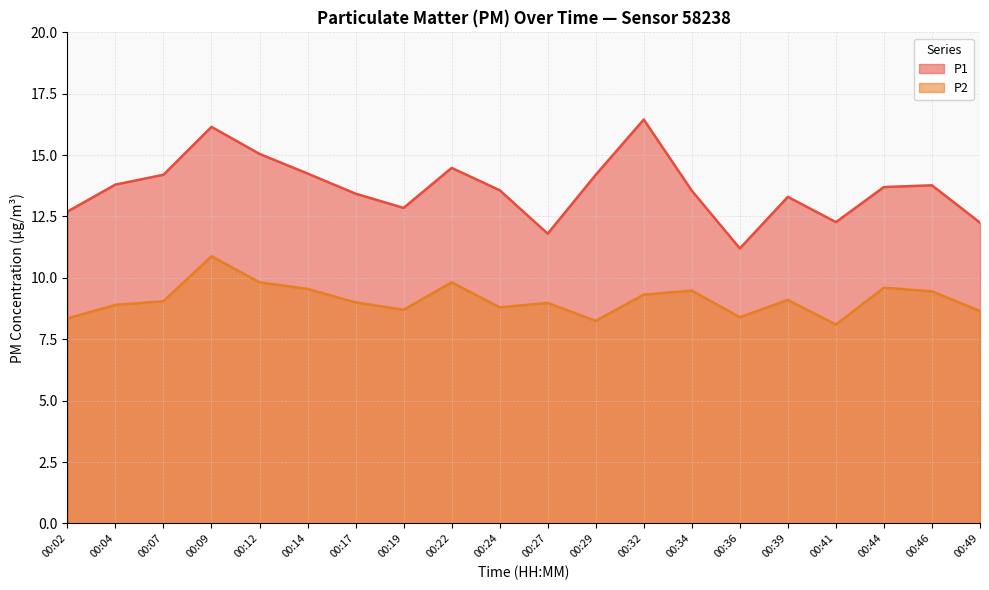

Which series has the widest spread of values?

P1